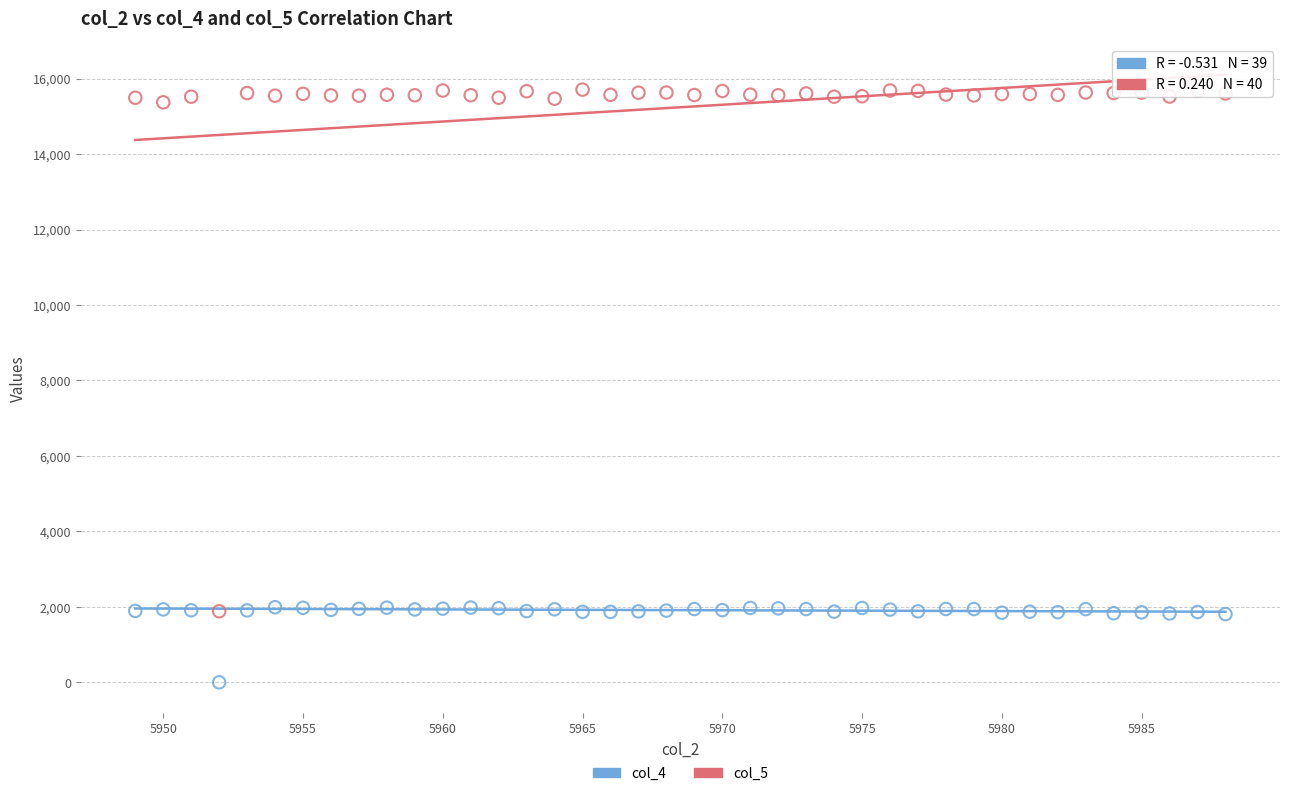

What are all the series names shown in the legend?

col_4, col_5